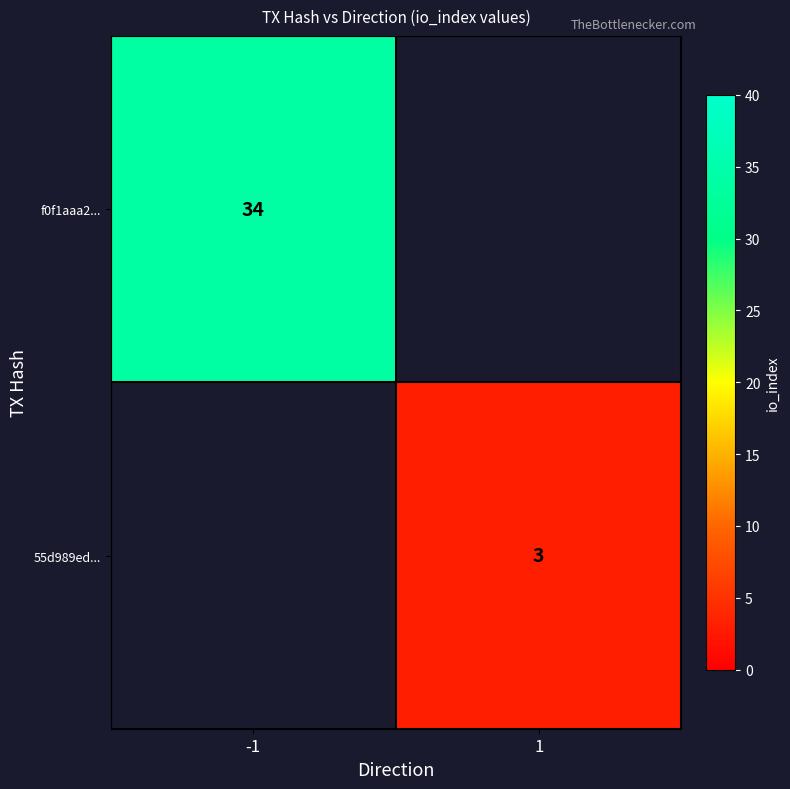

The value of 55d989ed... at 1 is 1. True or false?

False